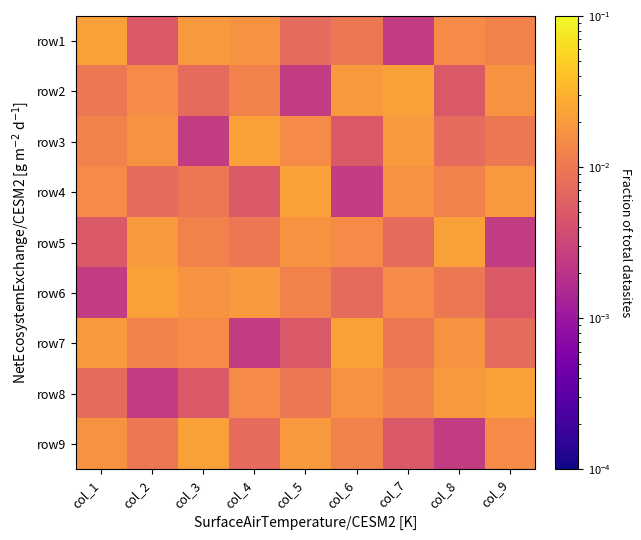

Which category has the lowest value across all series?

col_7